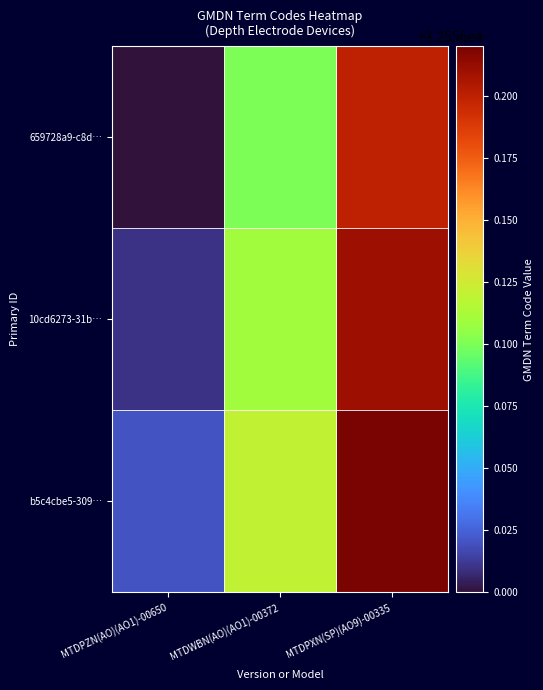

Which has a higher value, MTDPZN(AO)(AO1)-00650 or MTDPXN(SP)(AO9)-00335?

MTDPXN(SP)(AO9)-00335